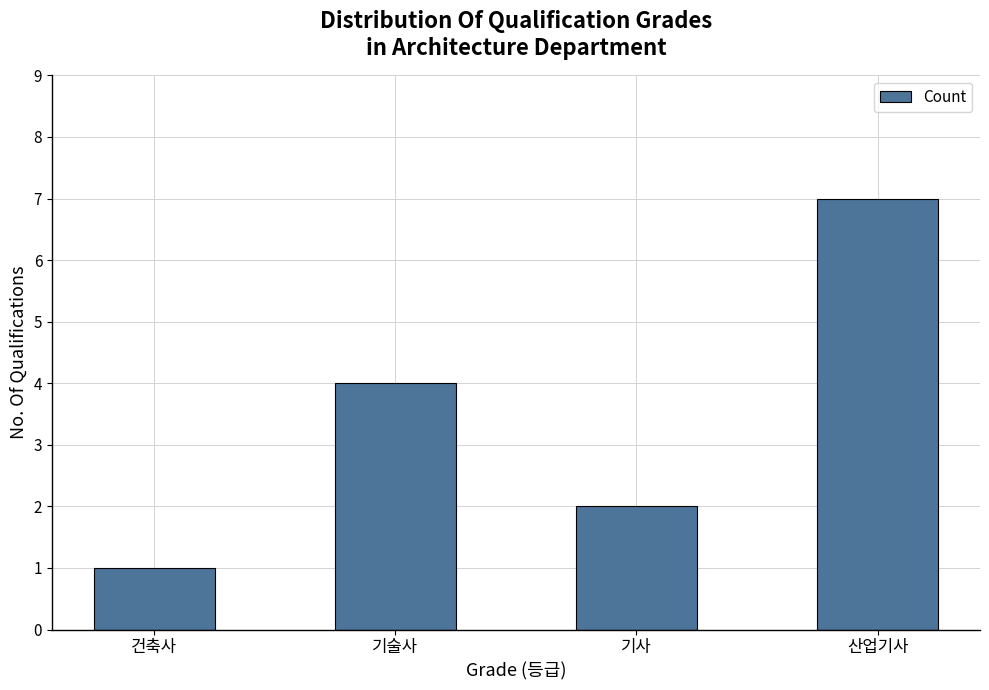

What is the change in value from 건축사 to 기술사?

+3